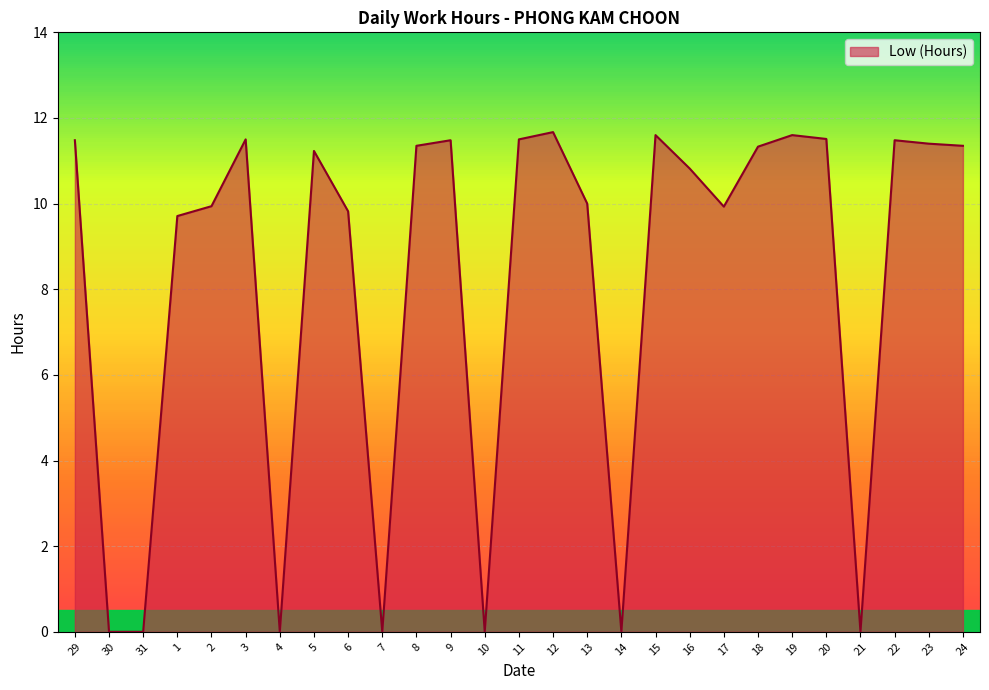

What is the difference between the values at 4 and 23?

11.4